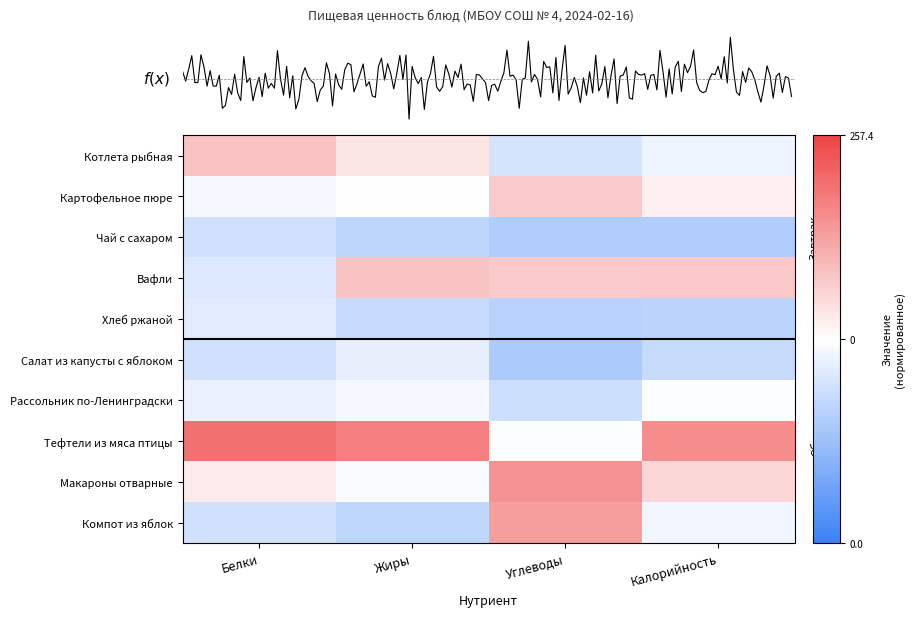

What is the difference between the highest and lowest values at Белки?

1.0